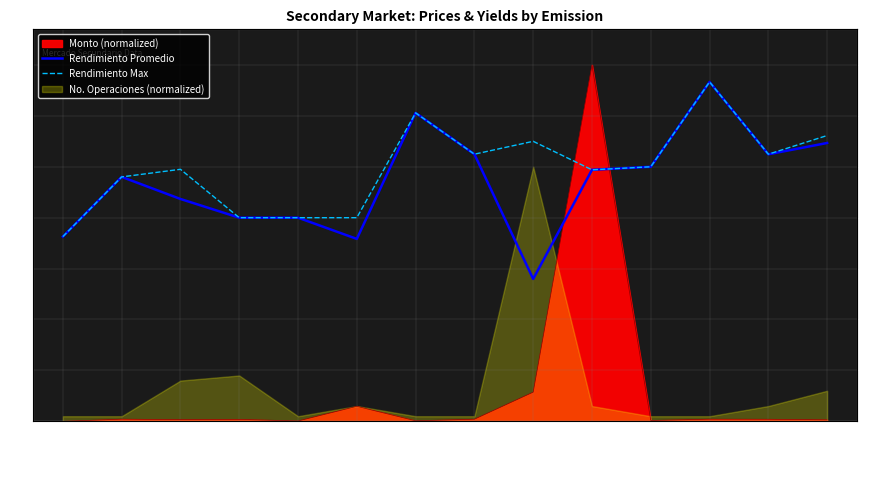

True or false: Rendimiento Promedio and Rendimiento Max intersect in this chart.

False